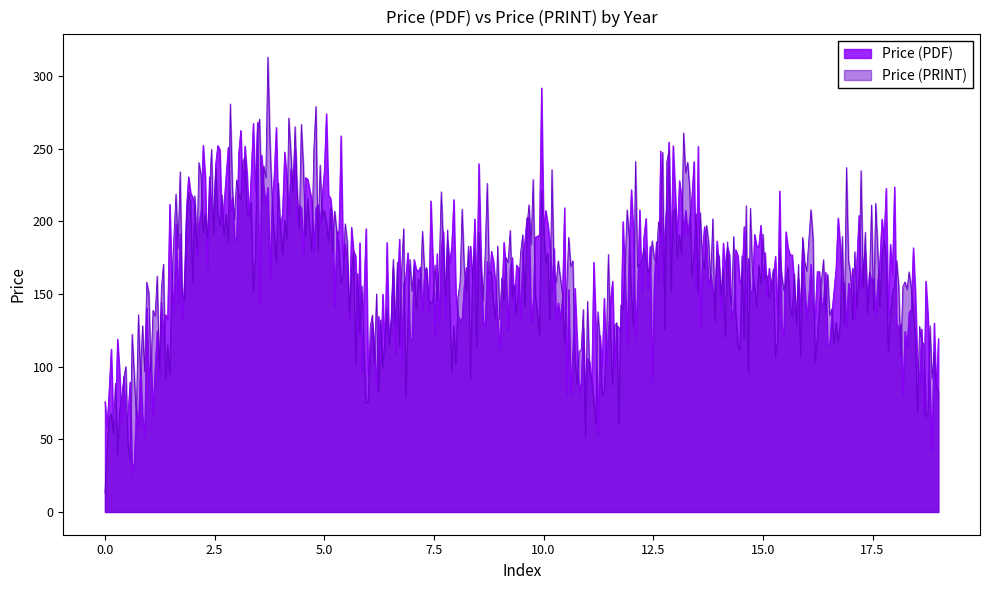

List the series in order of their peak value, highest first.

Price (PRINT), Price (PDF)